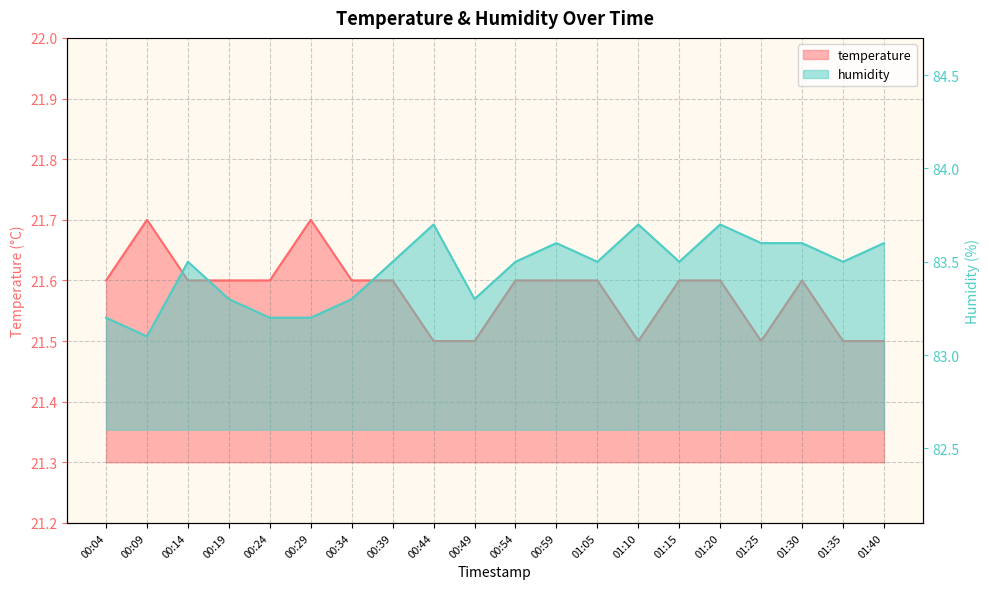

Count the temperature values in the range 21 to 22.

20